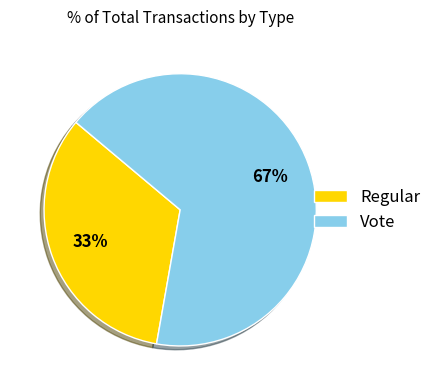

The Regular slice represents 28% of the pie. True or false?

False